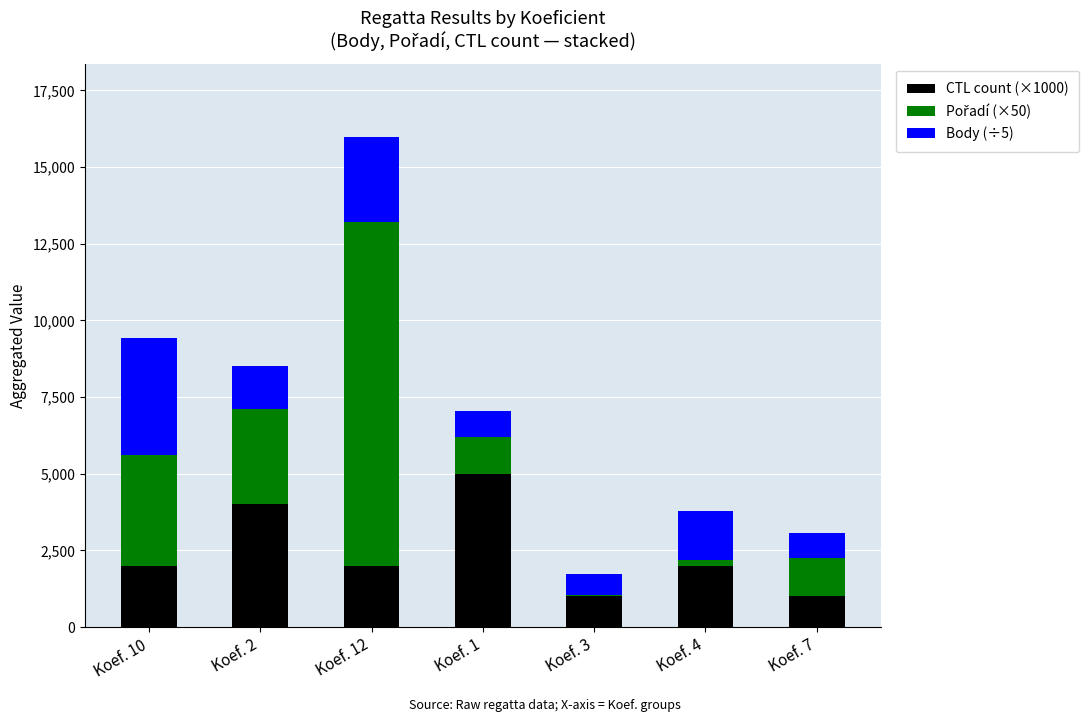

What is the sum of the CTL count (×1000) values at Koef. 7 and Koef. 2?

5000.0